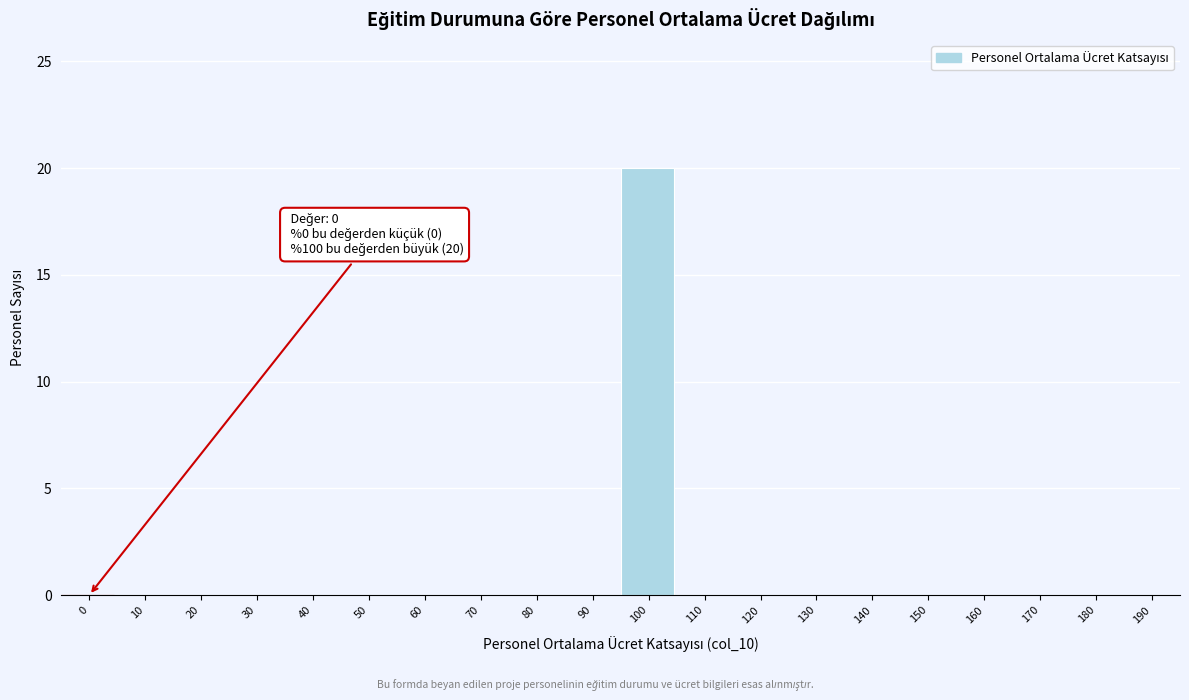

Reading right to left, what are all the values shown in this chart?

190=0	180=0	170=0	160=0	150=0	140=0	130=0	120=0	110=0	100=20	90=0	80=0	70=0	60=0	50=0	40=0	30=0	20=0	10=0	0=0